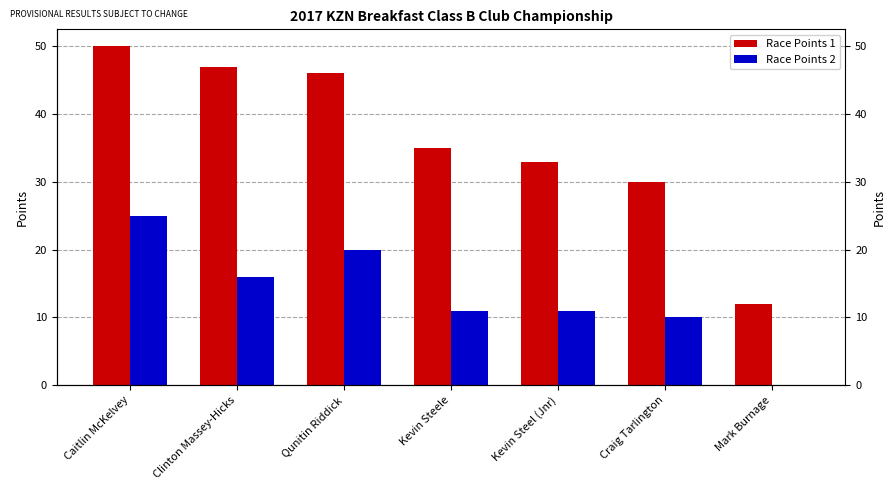

The value of Race Points 2 at Kevin Steel (Jnr) is 5. True or false?

False